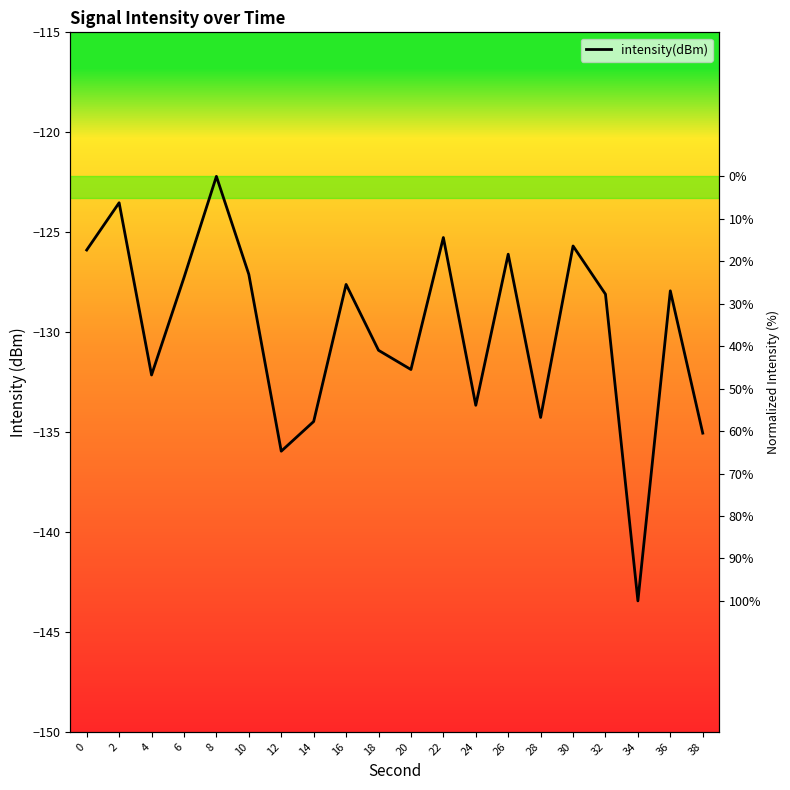

What is the value of the 8th point from the left?

-134.5